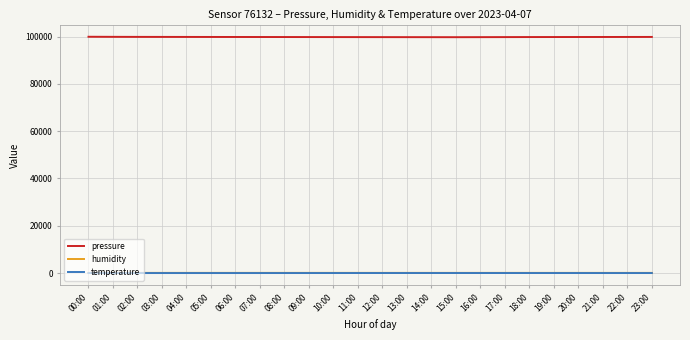

True or false: pressure has a value of 99760.0 at 17:00.

True